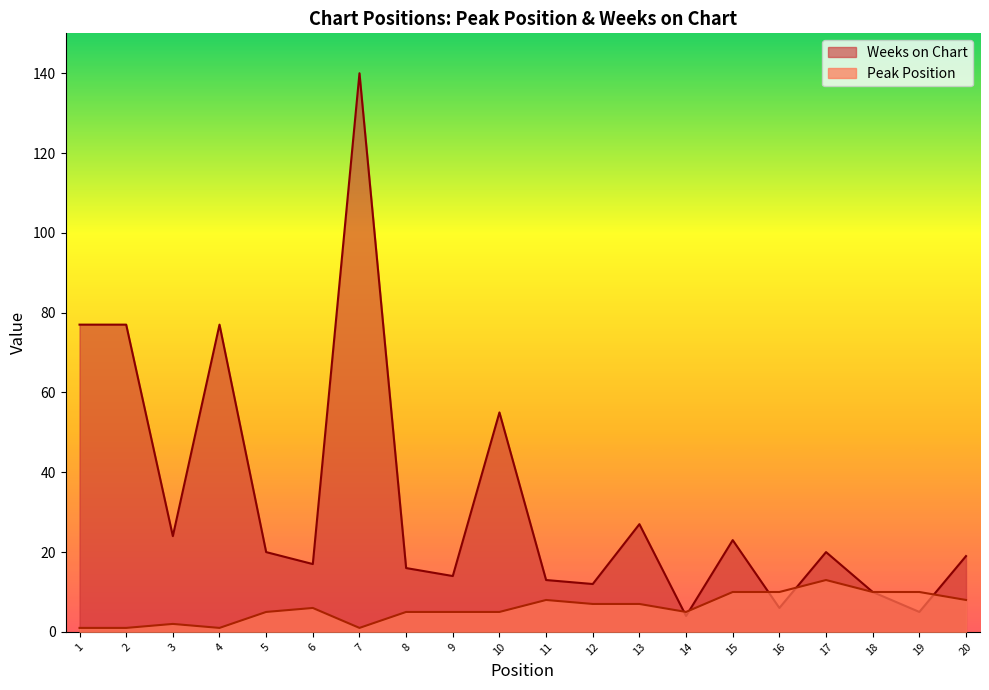

What is the highest value of the Peak Position series?

13